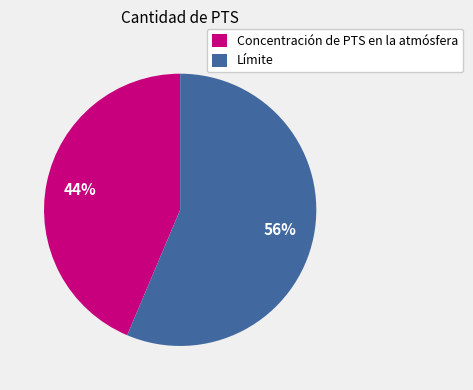

Rank the categories by value from lowest to highest.

Concentración de PTS en la atmósfera, Límite